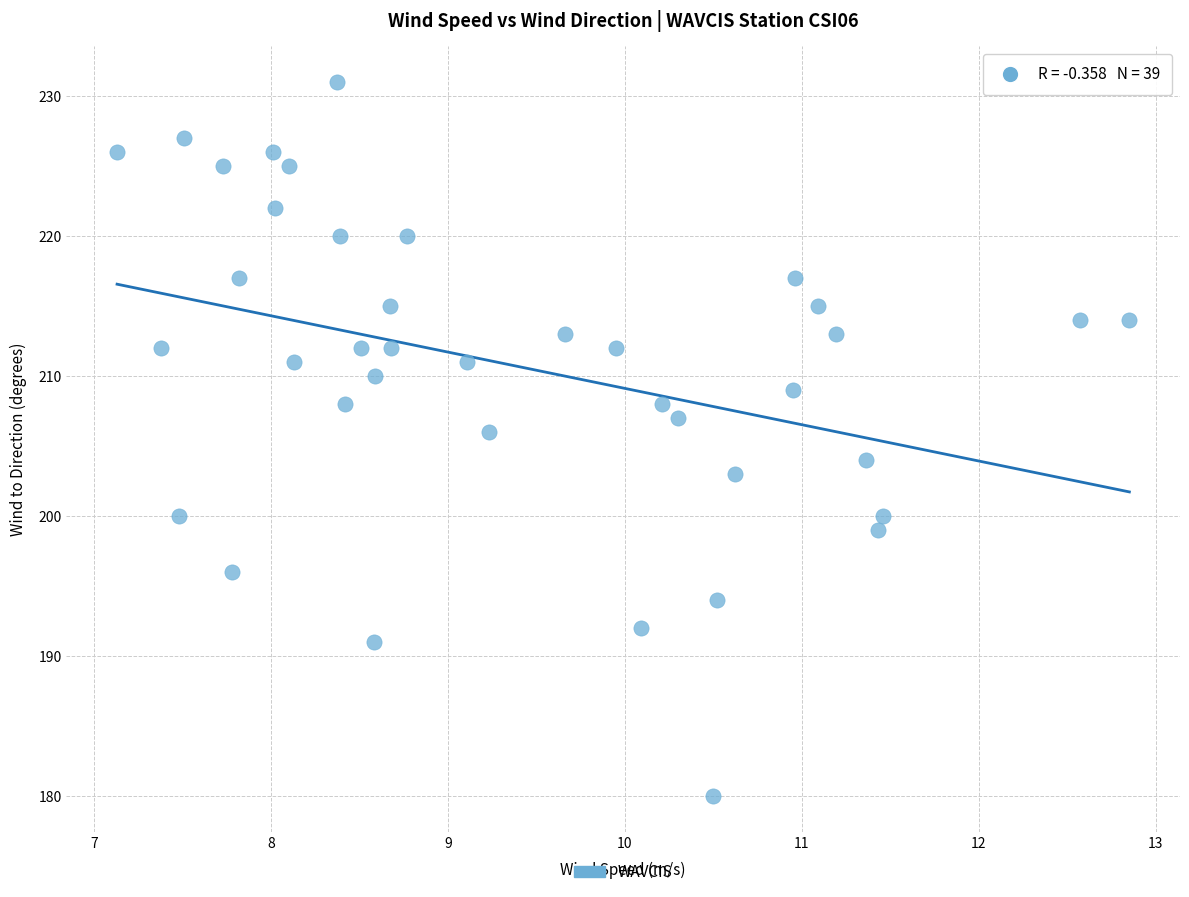

What is the range of Y values (max minus min)?

51